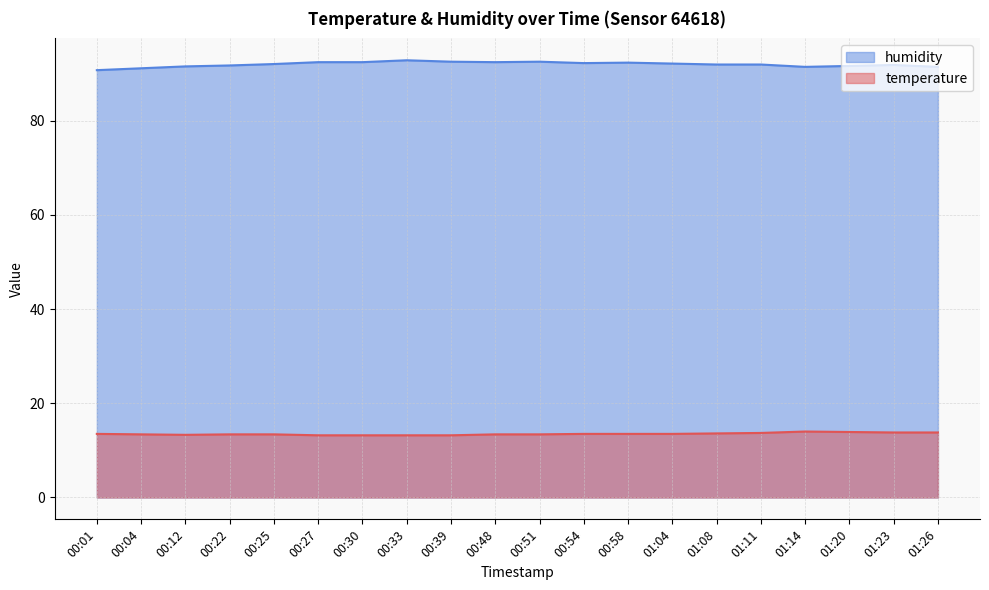

What is the difference between the highest and lowest values at 01:14?

77.4